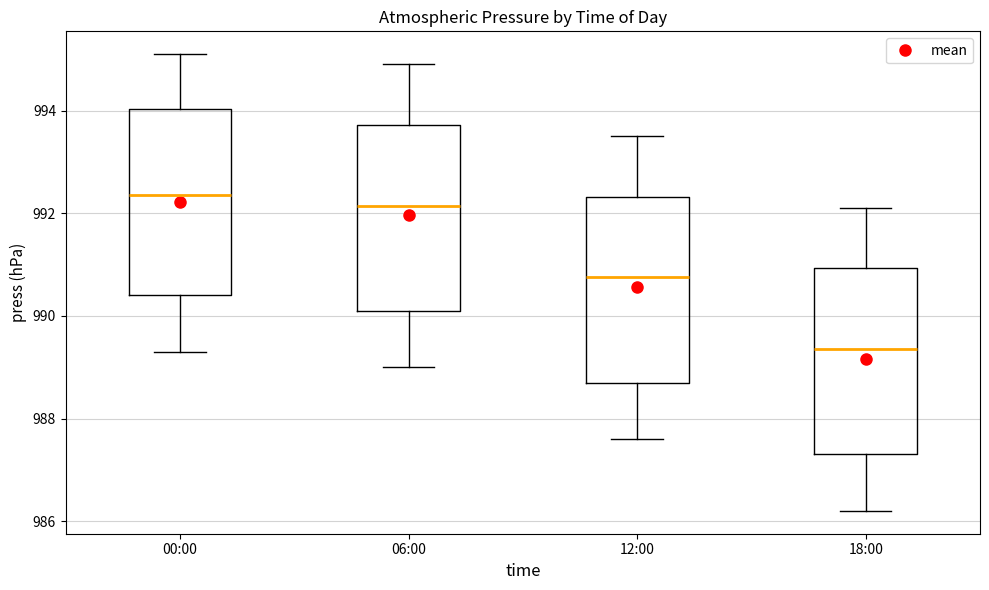

Reading left to right, transcribe this box plot: for each box, give where its median line is, the range the box spans, and where its two whiskers end, as read against the y-axis. The values are not printed on the chart, so give them approximately, as read against the axis.

00:00: median 992.4, box 990.4 to 994.0, whiskers 989.4 to 995.2
06:00: median 992.2, box 990.2 to 993.8, whiskers 989.0 to 995.0
12:00: median 990.8, box 988.8 to 992.4, whiskers 987.6 to 993.6
18:00: median 989.4, box 987.4 to 991.0, whiskers 986.2 to 992.2